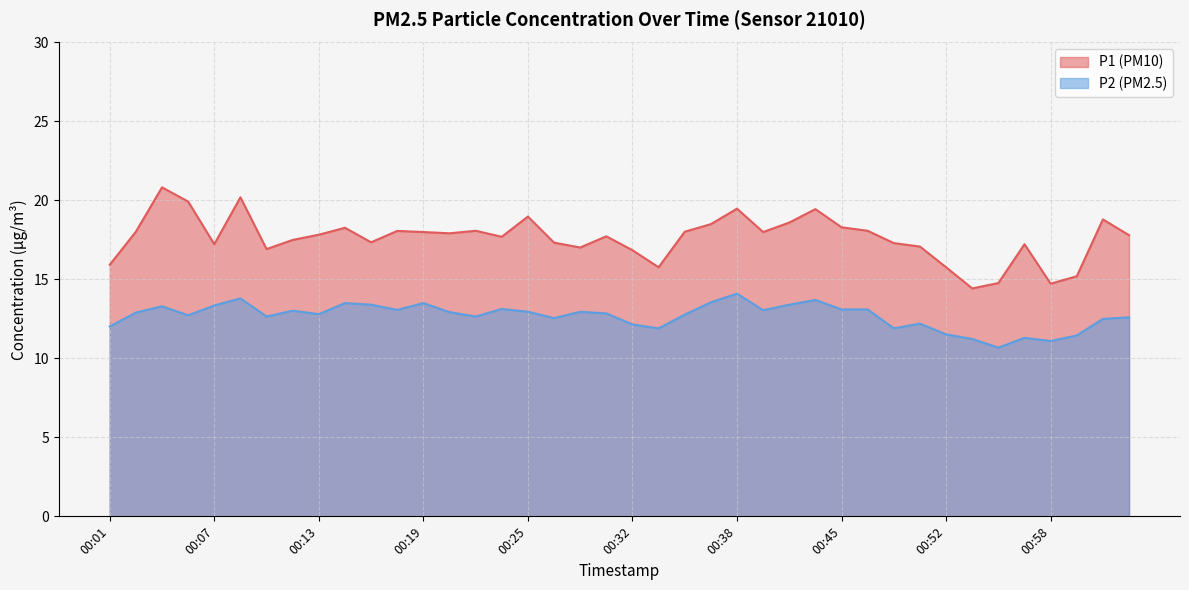

Which series has the largest range (max minus min)?

P1